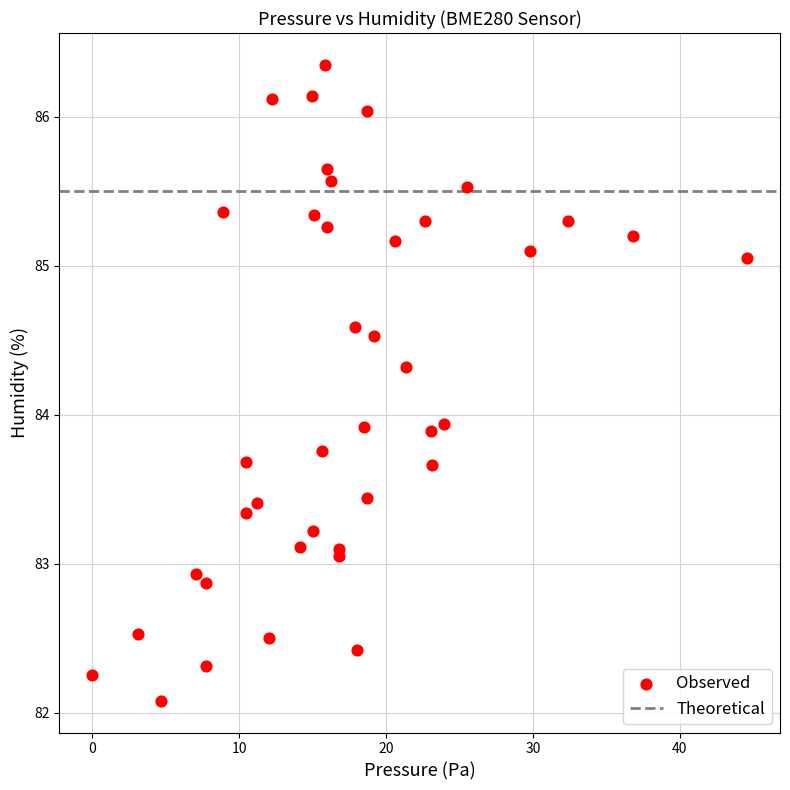

What is the range of X values (max minus min)?

44.6